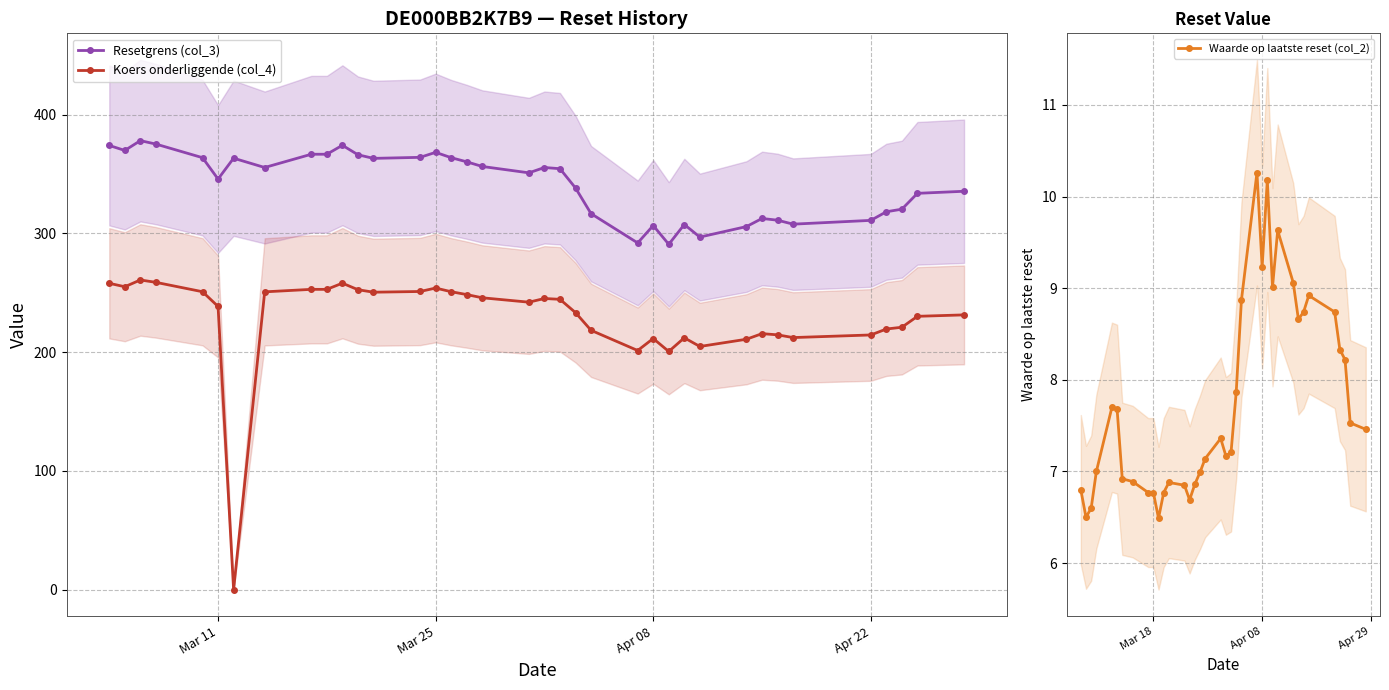

The Waarde op laatste reset (col_2) series shows 7.0 at Apr 22. True or false?

True